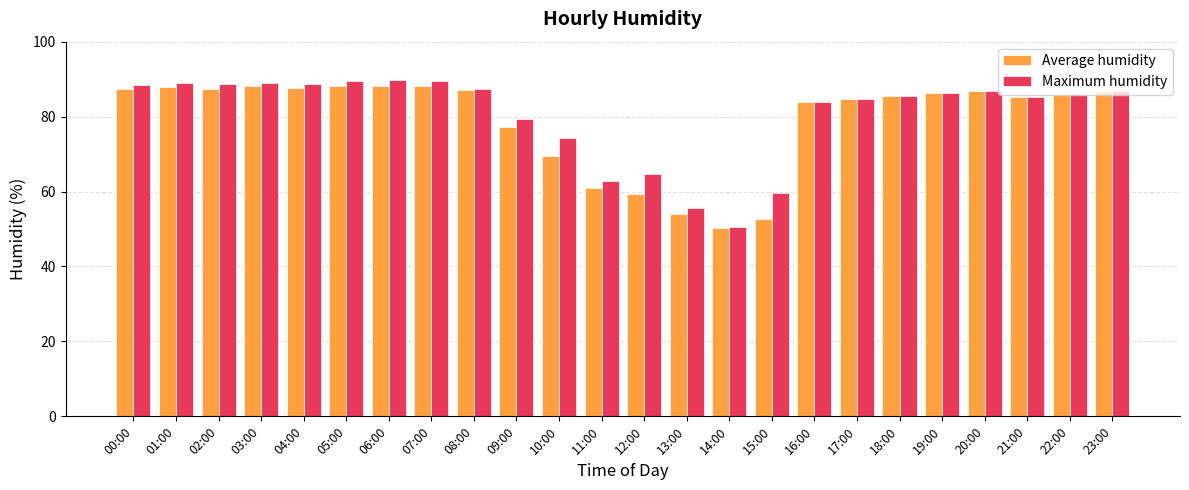

What position from the left is 06:00?

7